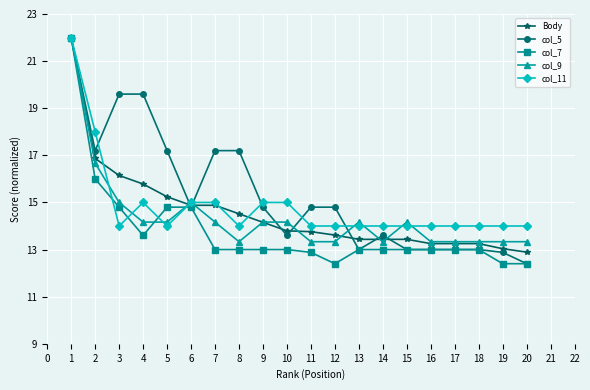

What value does the col_7 series have at 2?

16.0